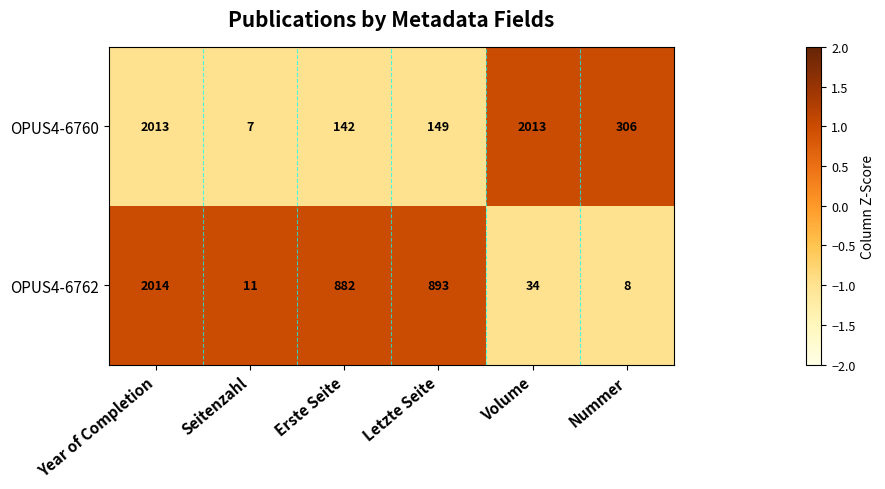

Which series changed the most between Seitenzahl and Erste Seite?

OPUS4-6762